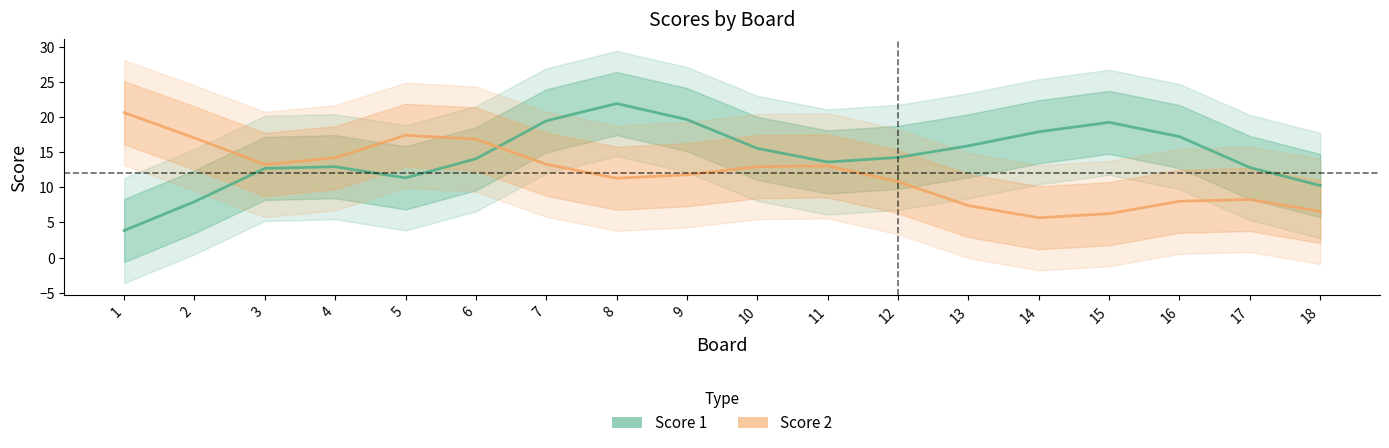

What is the value of the Score 2 point at the 18th from the left?

6.6